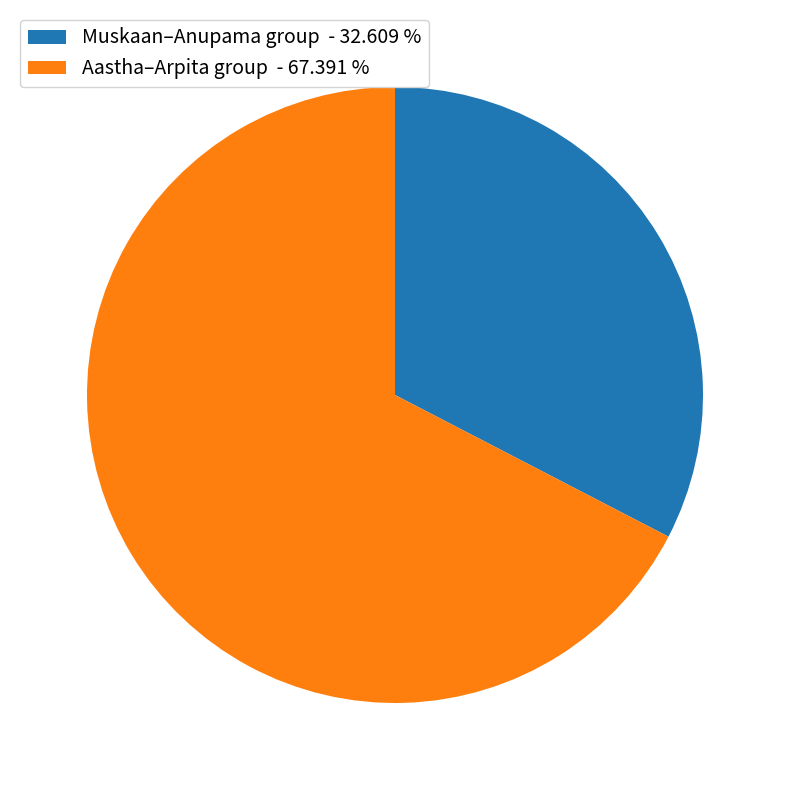

What is the largest slice in the pie chart?

Aastha–Arpita group - 67.391 %